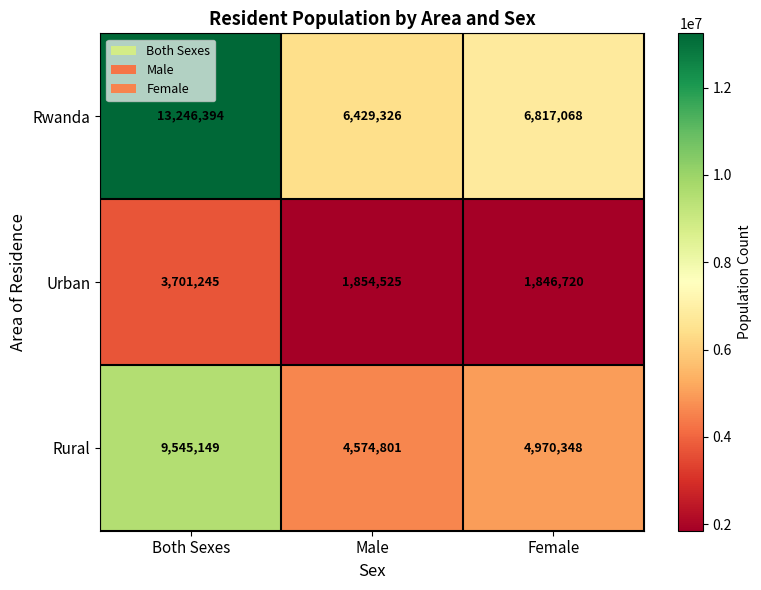

At Male, list the series in order from smallest to largest.

Urban, Rural, Rwanda